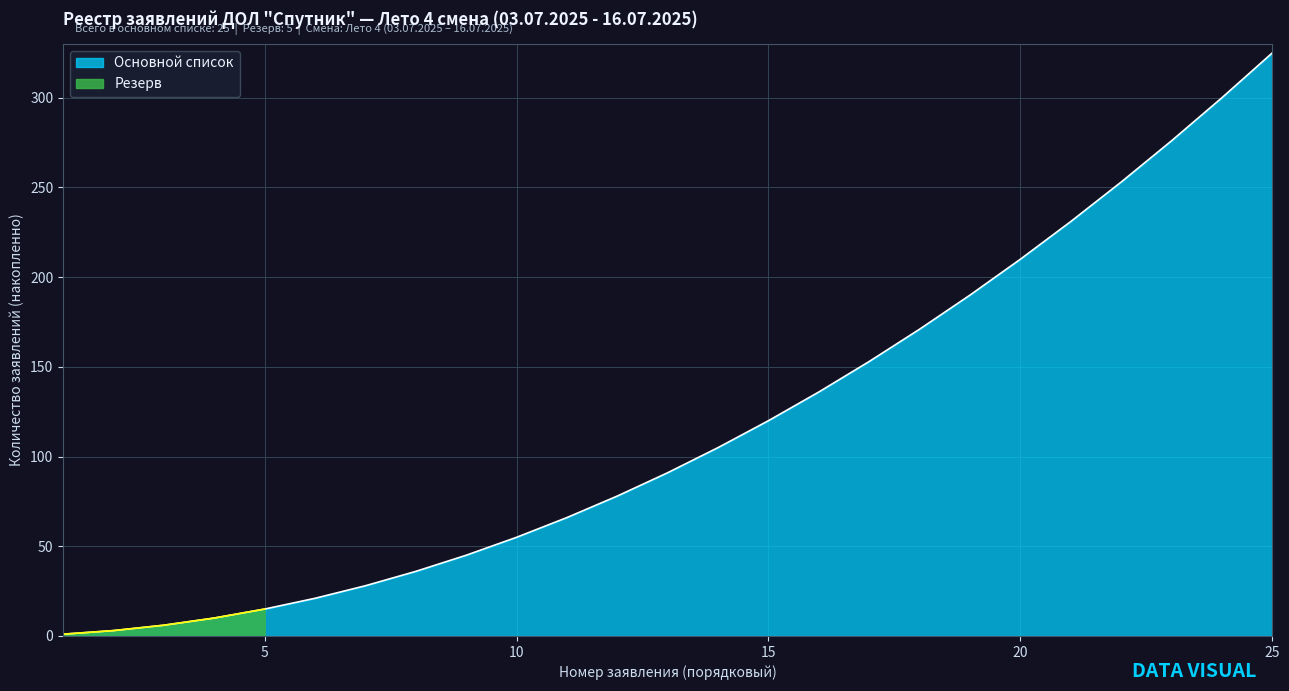

True or false: the data has more than 1 interior local peaks.

False